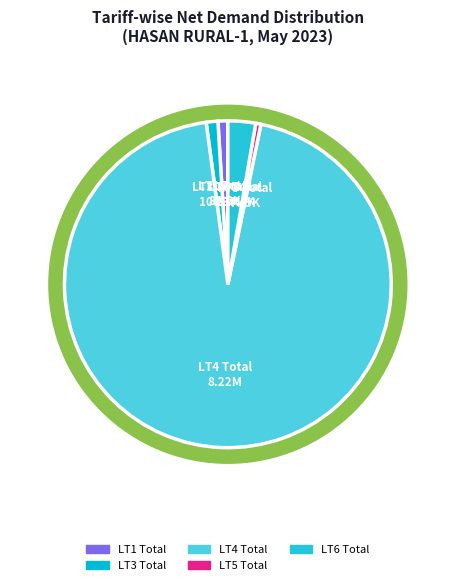

To the nearest percent, what is the average slice percentage?

20%